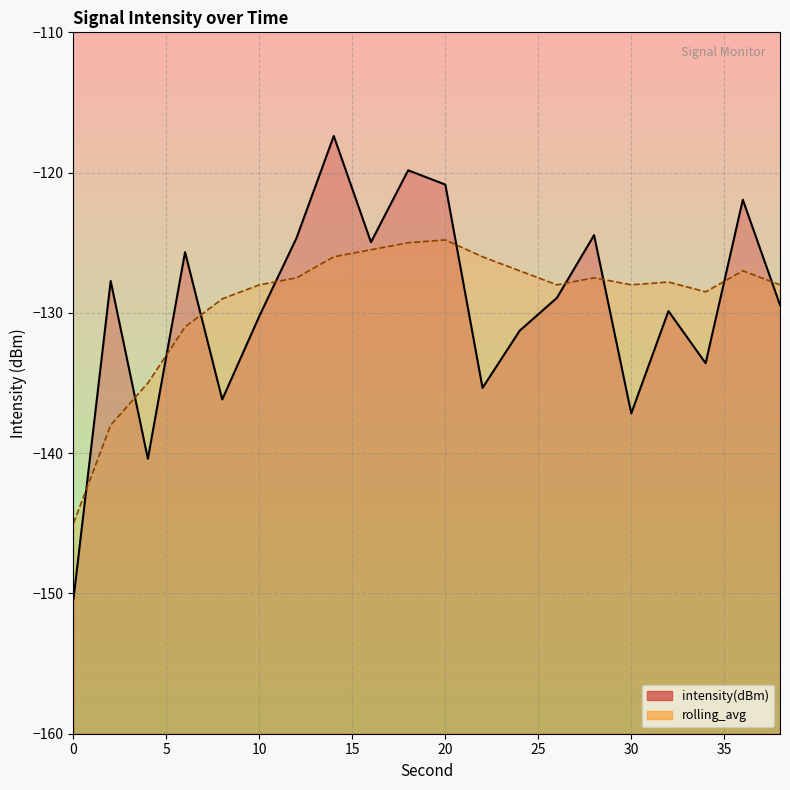

Does the chart have visible grid lines?

Yes